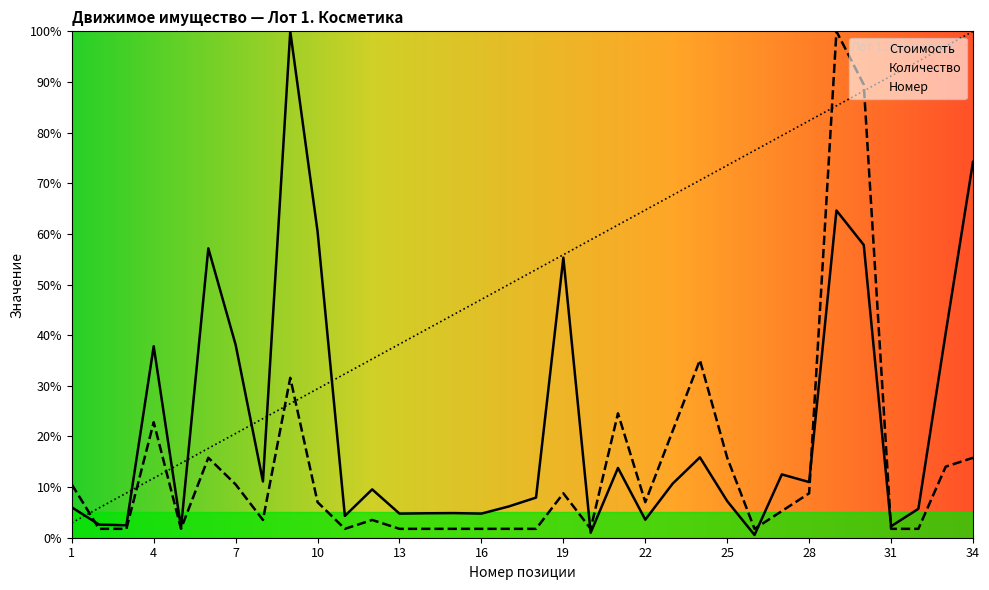

After their last crossing, which series has the higher values: Стоимость or Номер?

Номер